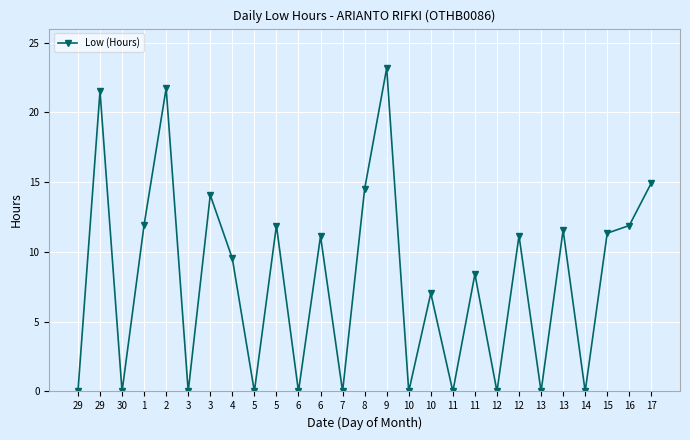

What is the difference between the maximum and minimum values?

23.2